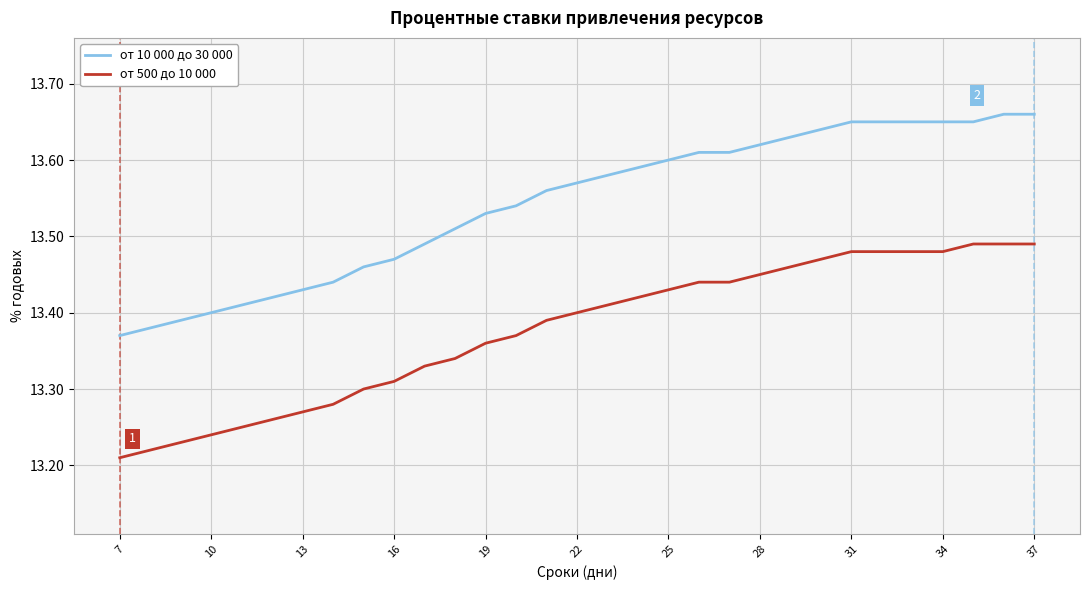

Which series has the largest range (max minus min)?

от 10 000 до 30 000